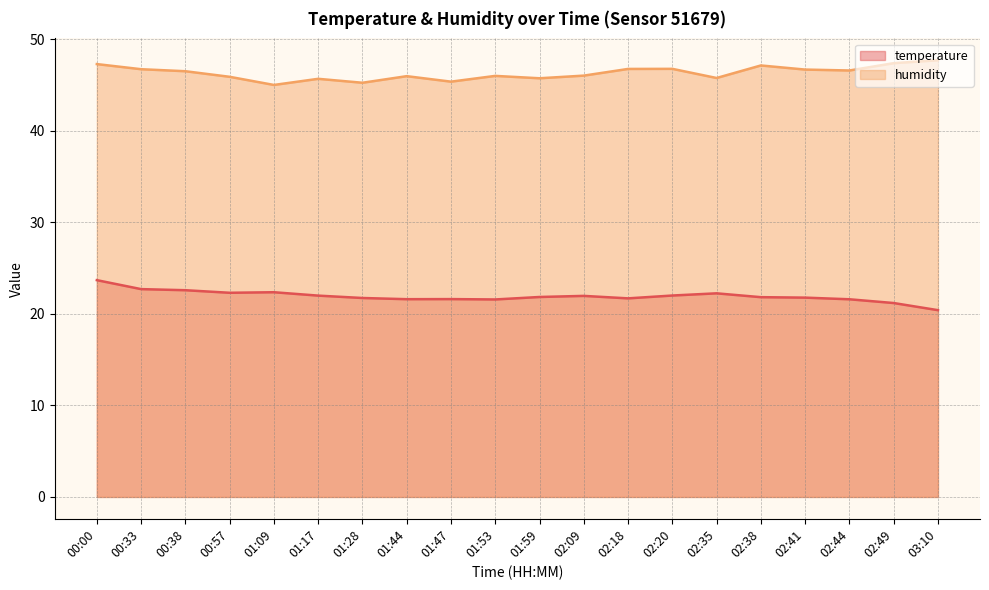

What is the maximum value for humidity?

47.7